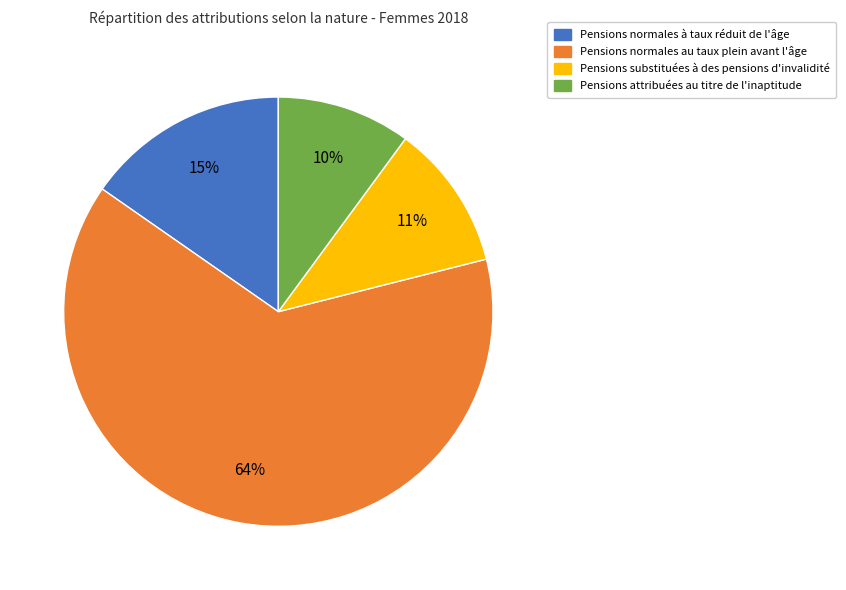

Which has a higher value, Pensions attribuées au titre de l'inaptitude or Pensions normales à taux réduit de l'âge?

Pensions normales à taux réduit de l'âge